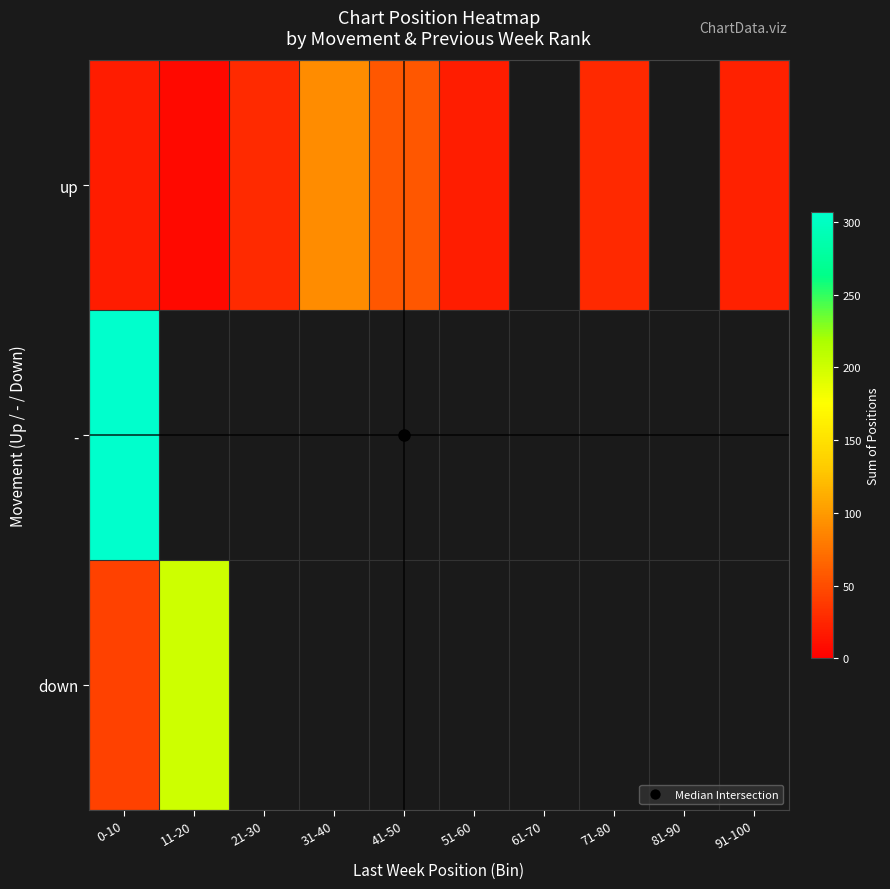

At which label is up closest to 49?

41-50